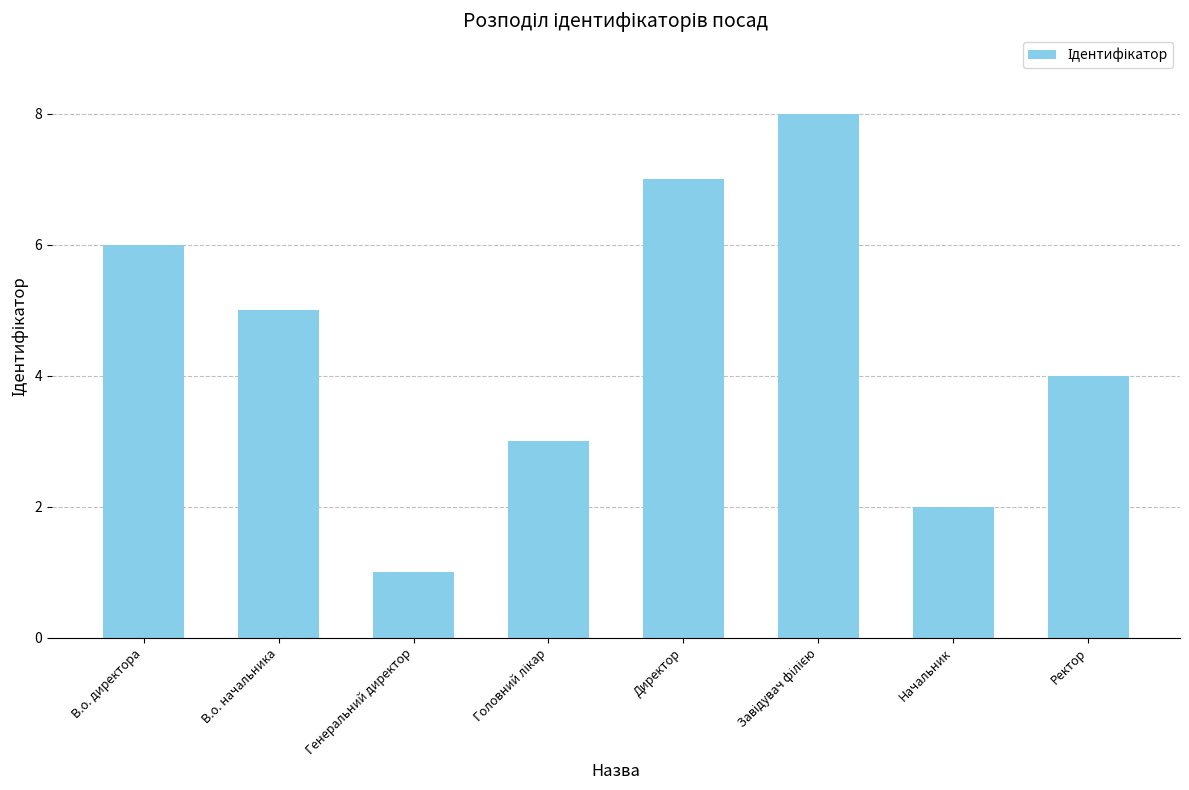

Are the bars horizontal?

No